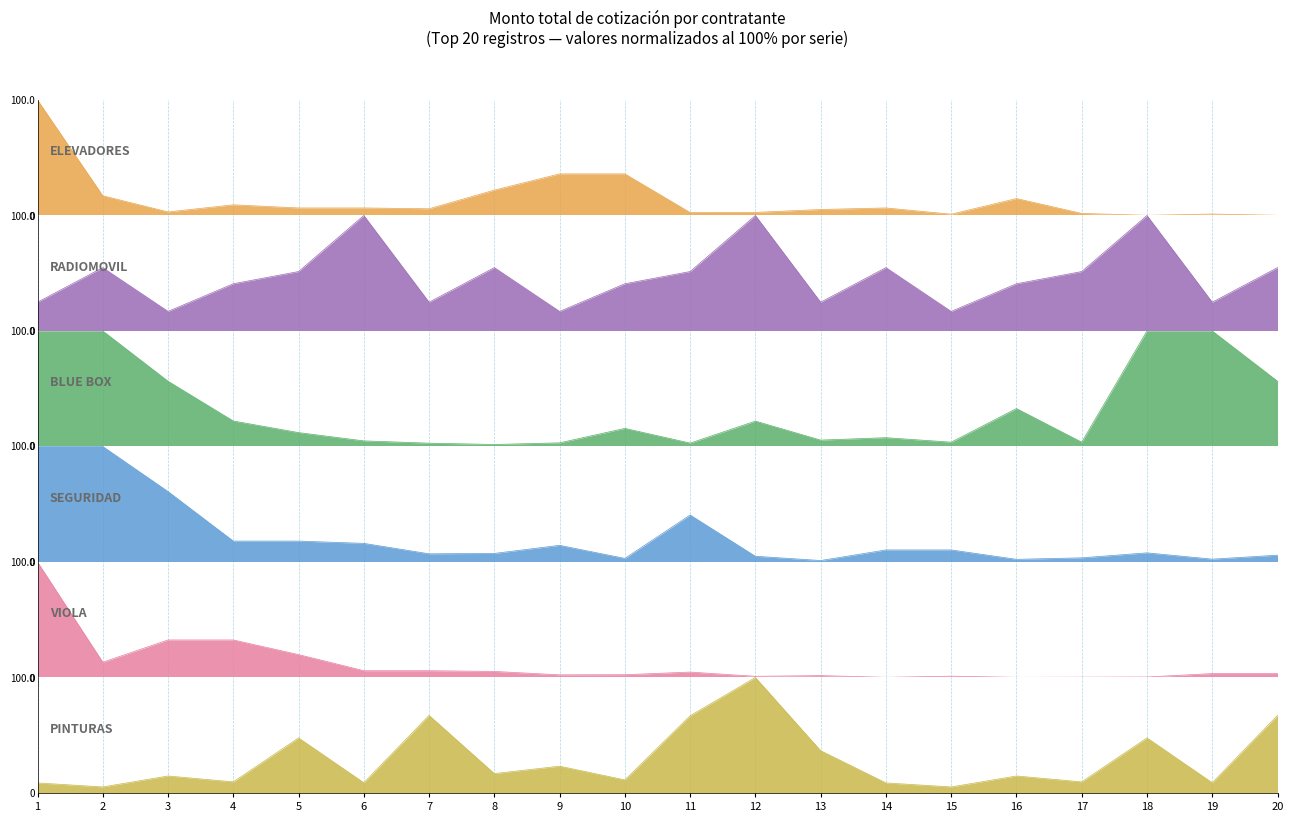

Between 13 and 17, which series saw the biggest shift?

PINTURAS / OTHERS